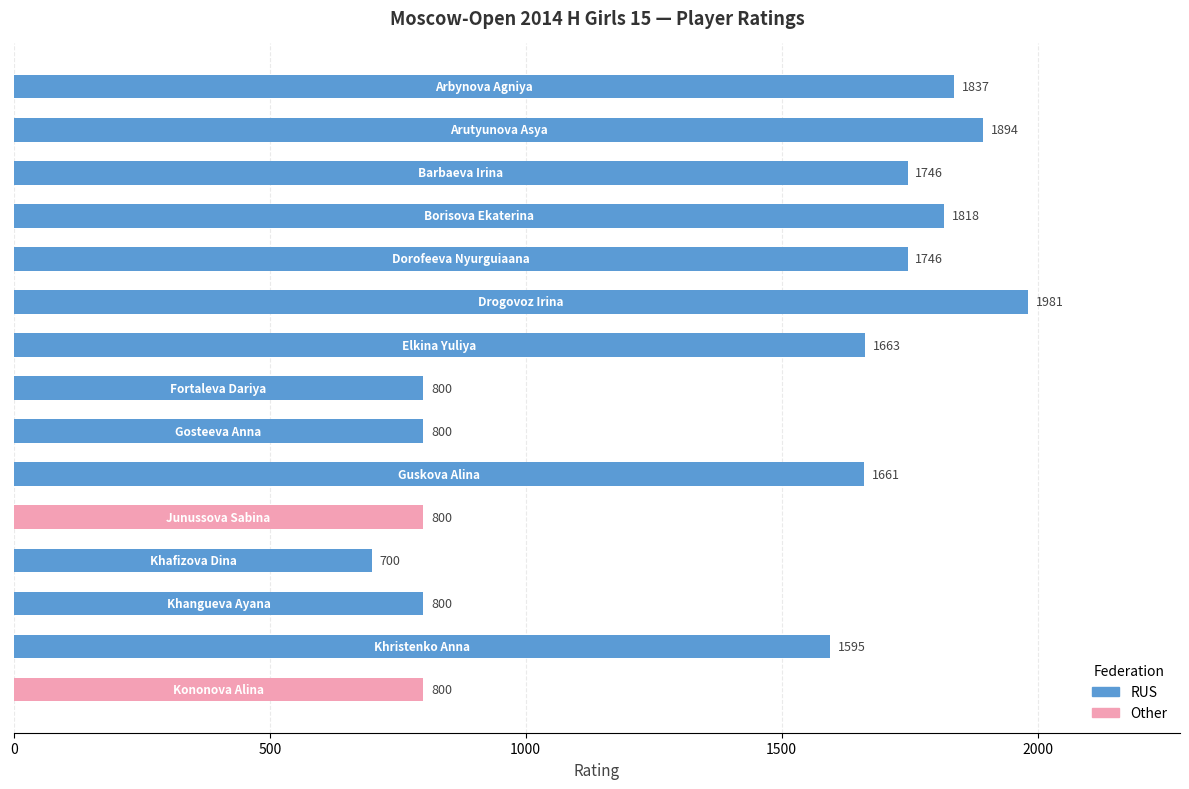

What is the maximum value shown in the chart?

1981